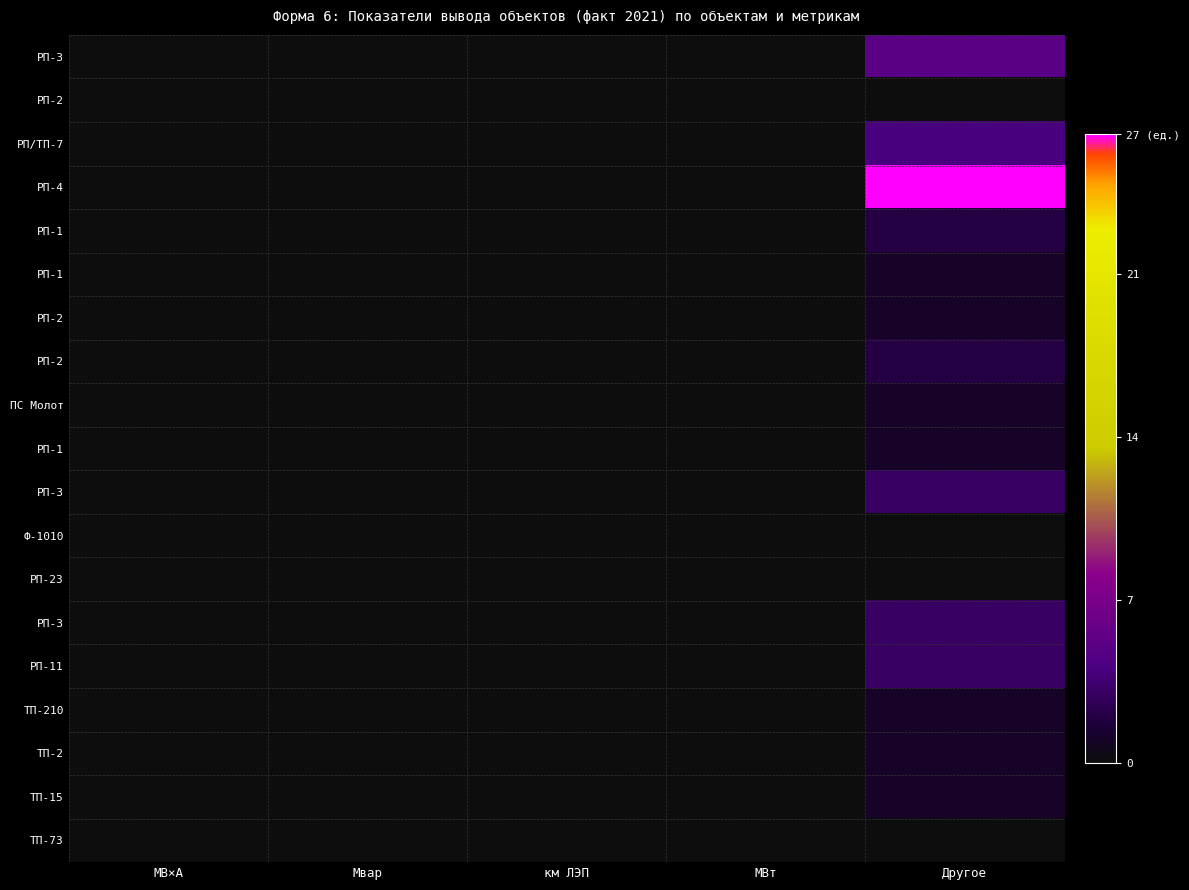

At which category is the sum across all series the highest?

Другое